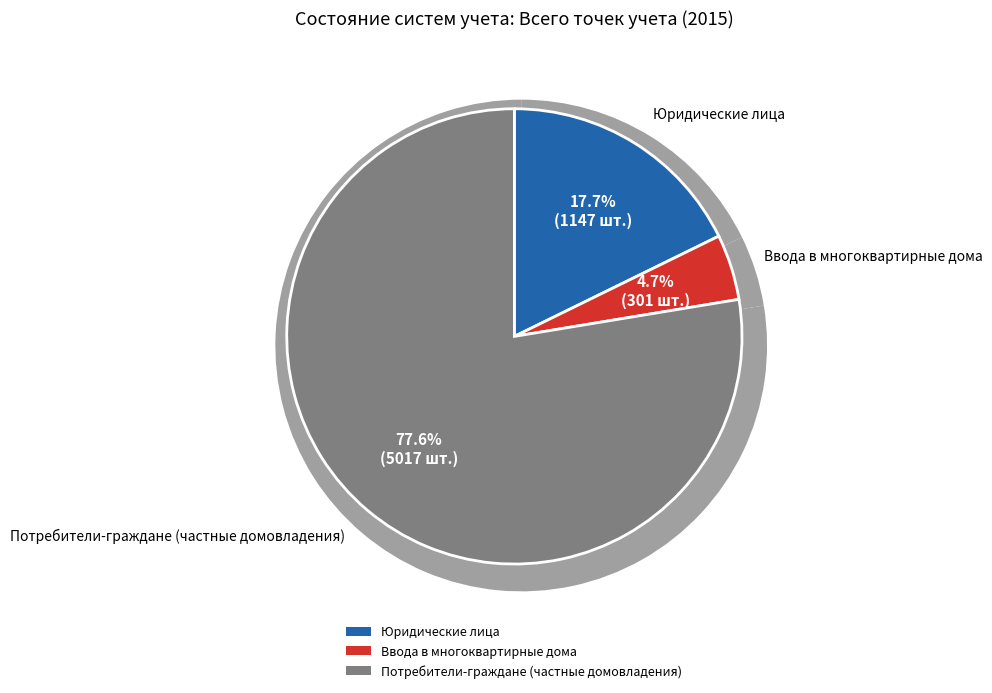

How many slices are in this pie chart?

3